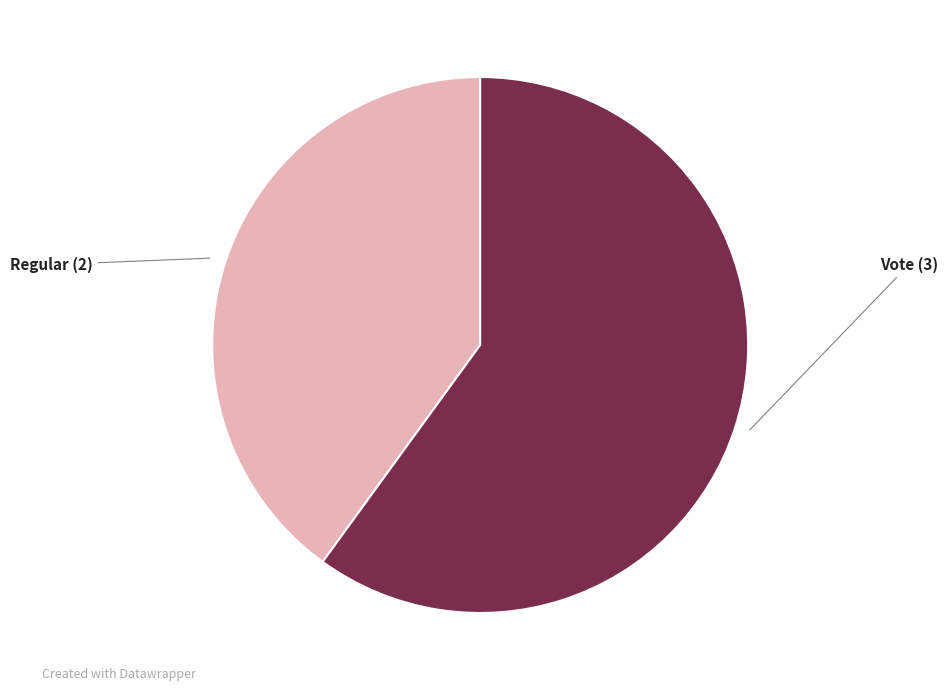

Is there any slice that represents more than half of the pie?

Yes